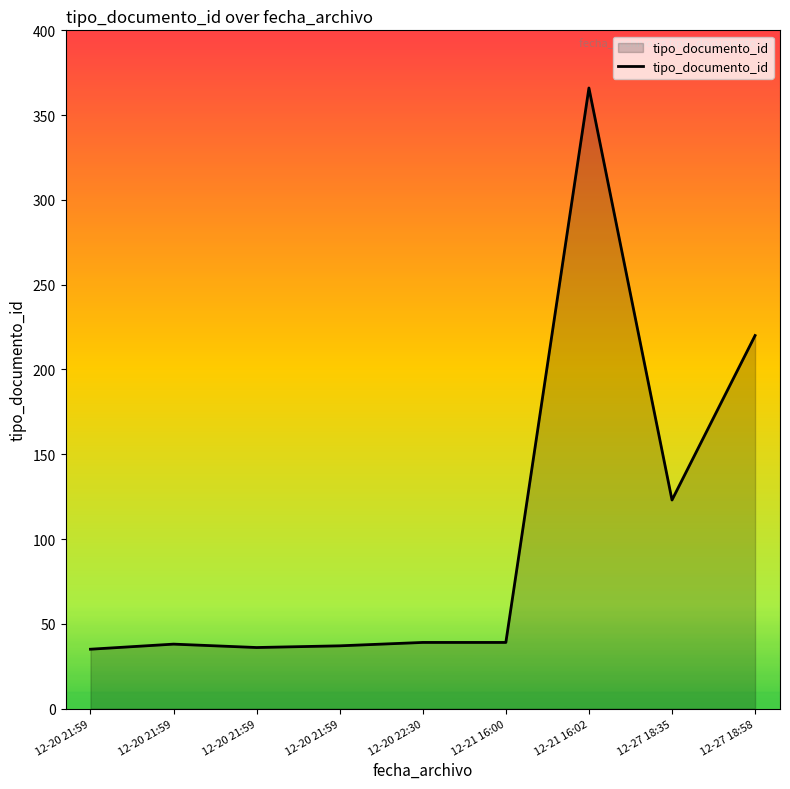

How many lines are shown in the chart?

1